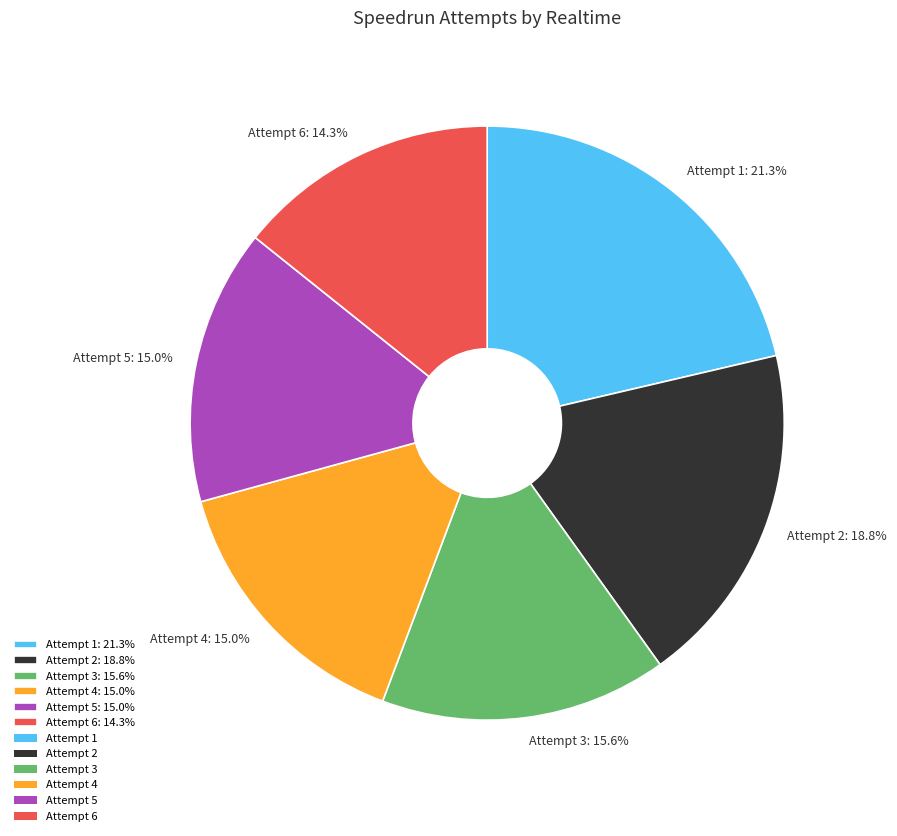

Does any single category account for the majority?

No